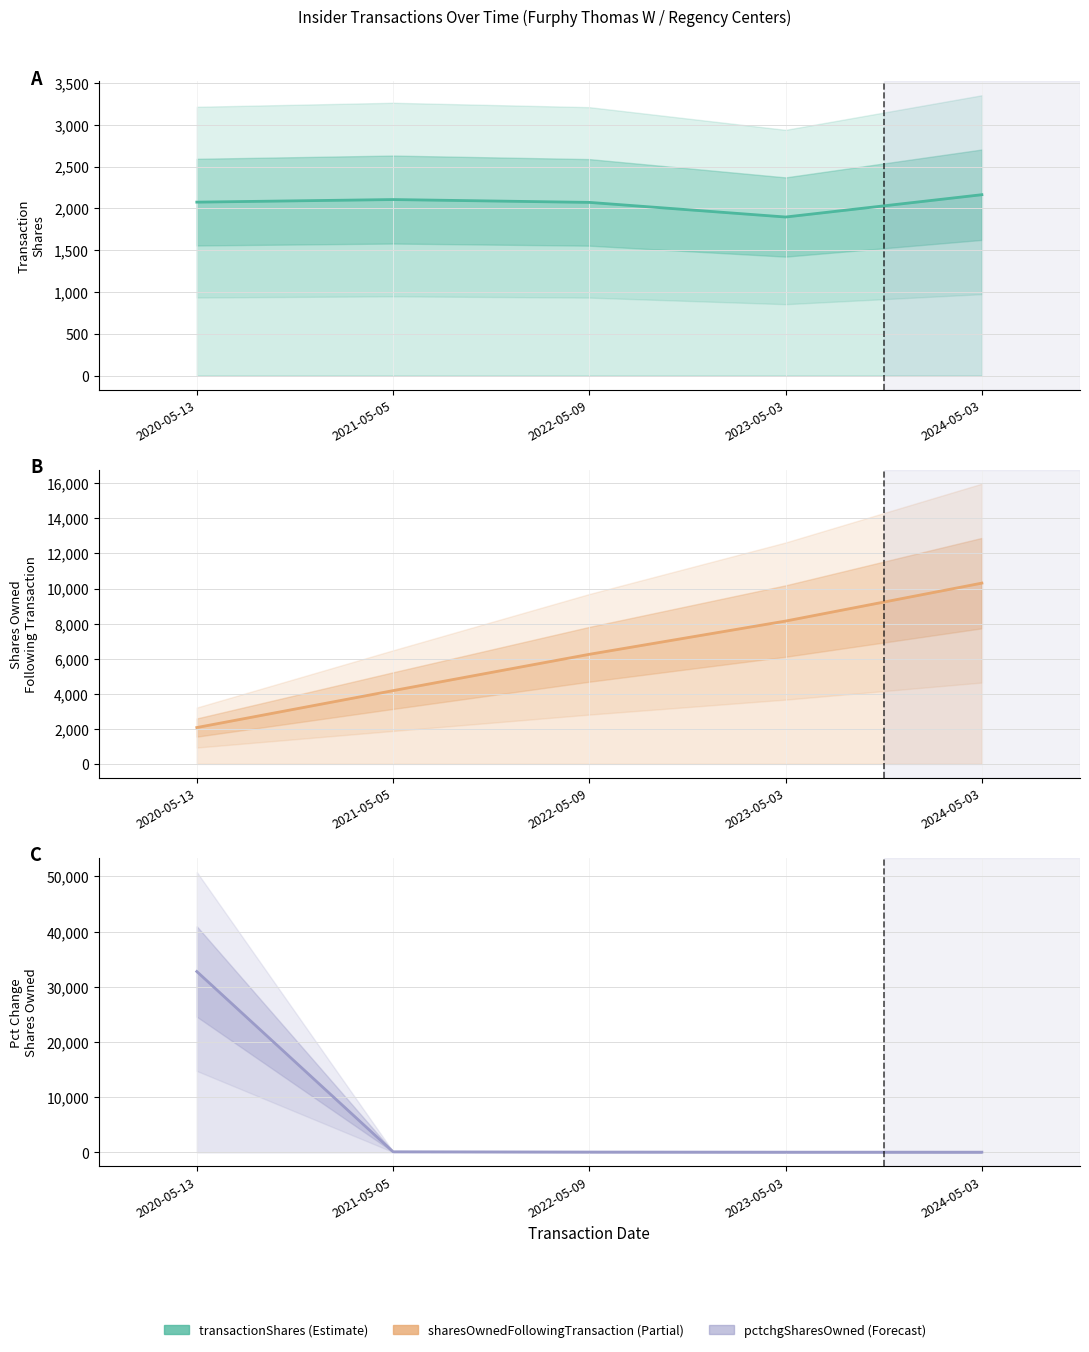

Reading left to right, list all the values displayed in this chart.

transactionShares: 2020-05-13=2074	2021-05-05=2105	2022-05-09=2071	2023-05-03=1896	2024-05-03=2163
sharesOwnedFollowingTransaction: 2020-05-13=2074	2021-05-05=4179	2022-05-09=6250	2023-05-03=8146	2024-05-03=10309
pctchgSharesOwned: 2020-05-13=32767	2021-05-05=101	2022-05-09=50	2023-05-03=30	2024-05-03=27